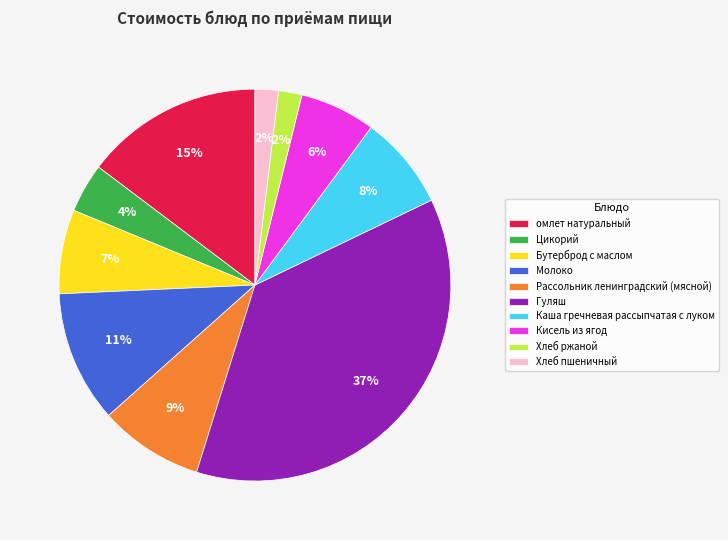

Does Бутерброд с маслом account for over 50% of the chart?

No